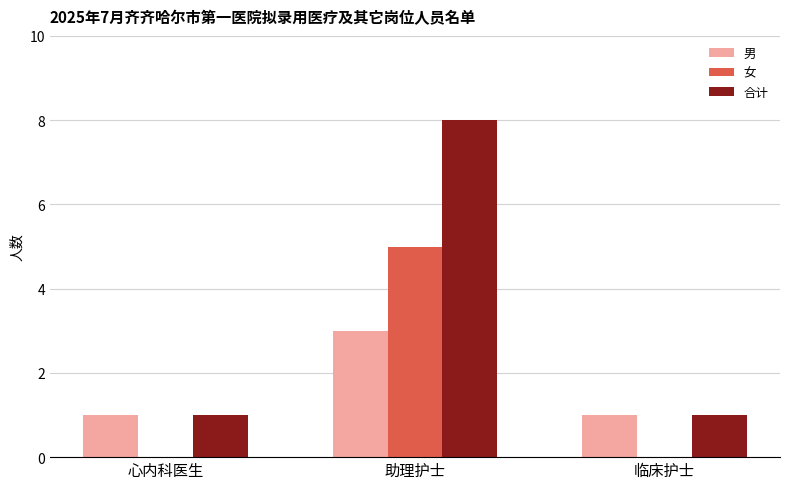

True or false: 男 has a value of 1 at 临床护士.

True